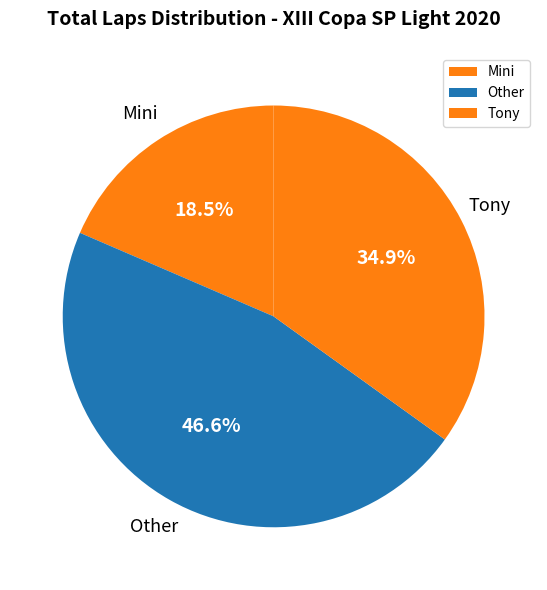

To the nearest percent, what is the difference between the largest and smallest slice percentages?

28%